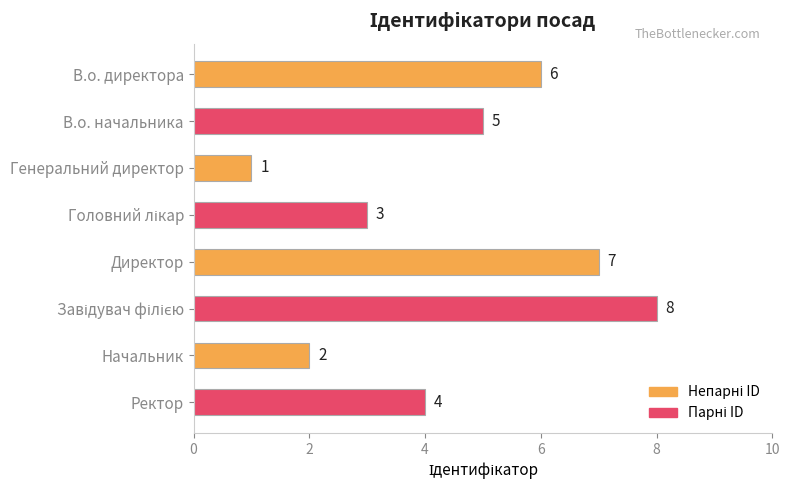

What is the greatest value displayed?

8